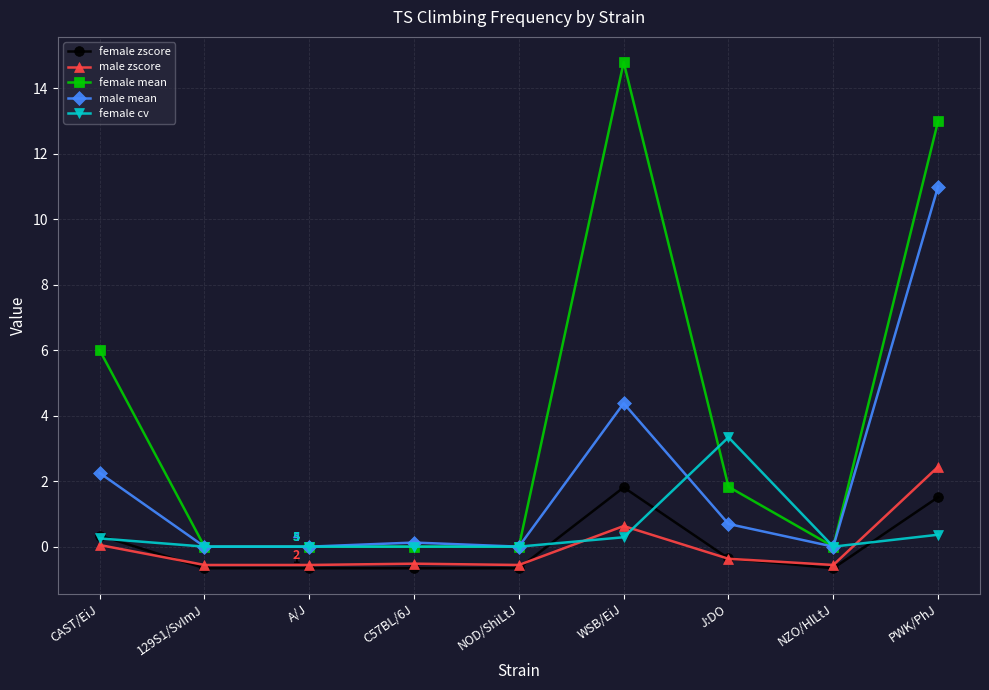

At which category is the sum across all series the highest?

PWK/PhJ